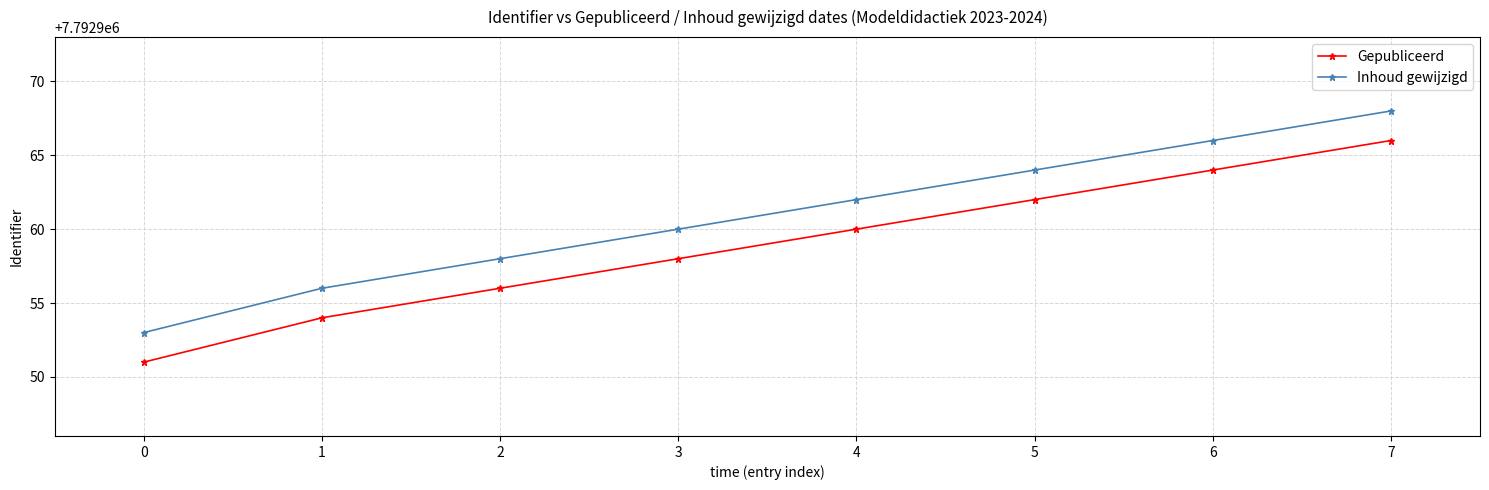

Does the chart display data point markers on the line(s)?

Yes